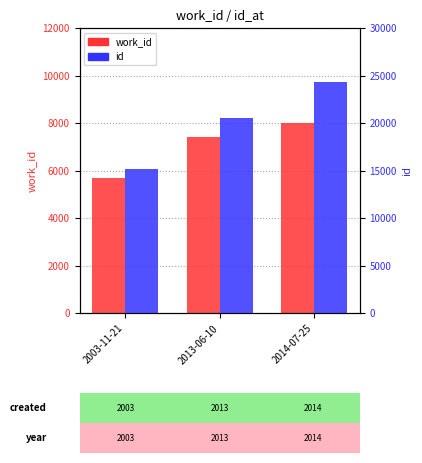

List the series in order of their overall mean, highest first.

id, work_id